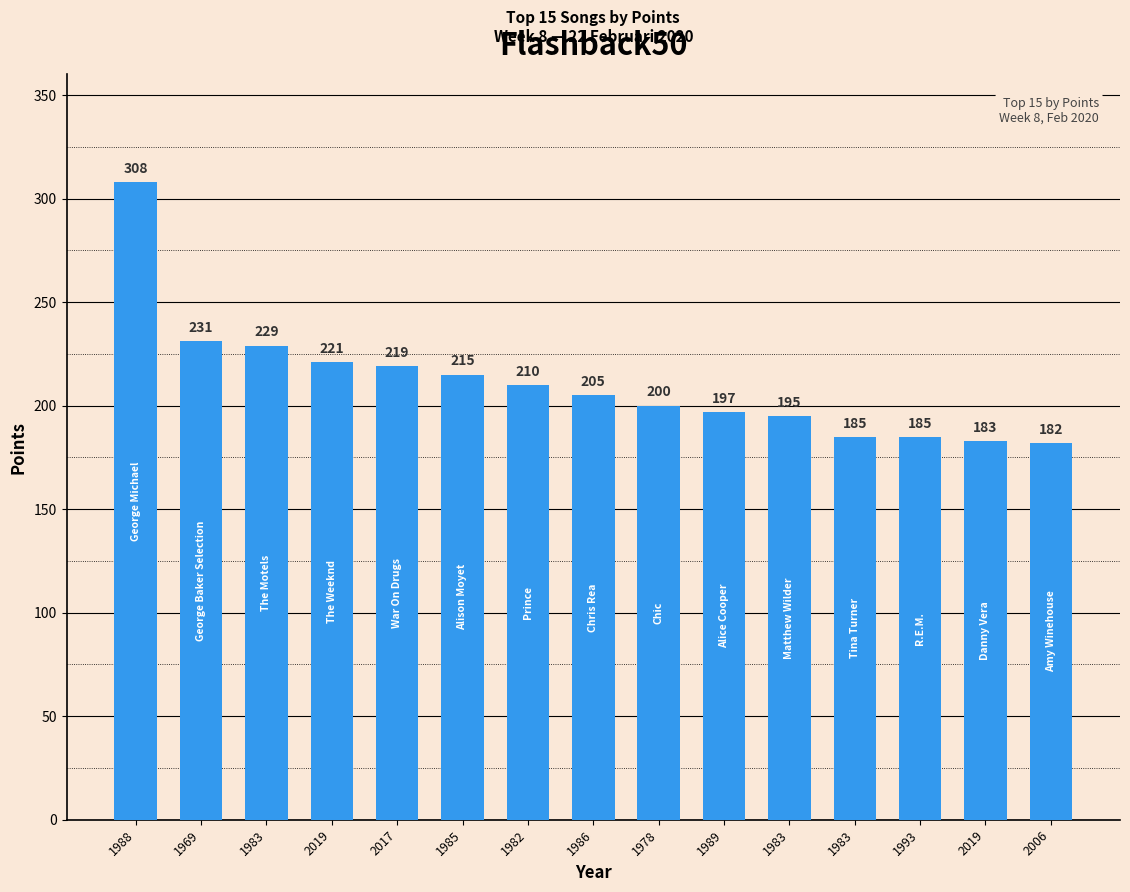

What is the sum of all values?

3165